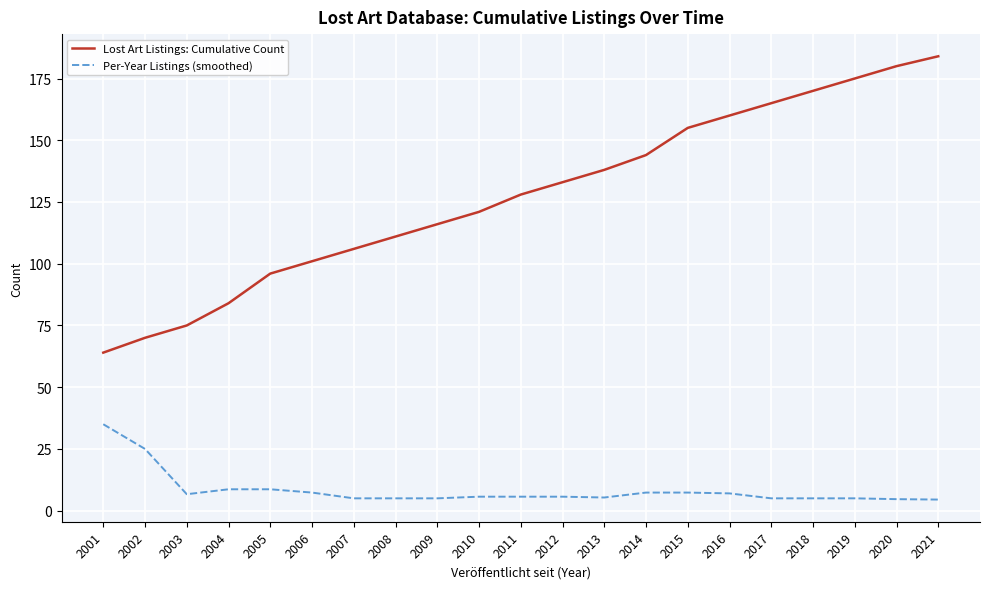

The value of Per-Year Listings (smoothed) at 2018 is 5.0. True or false?

True